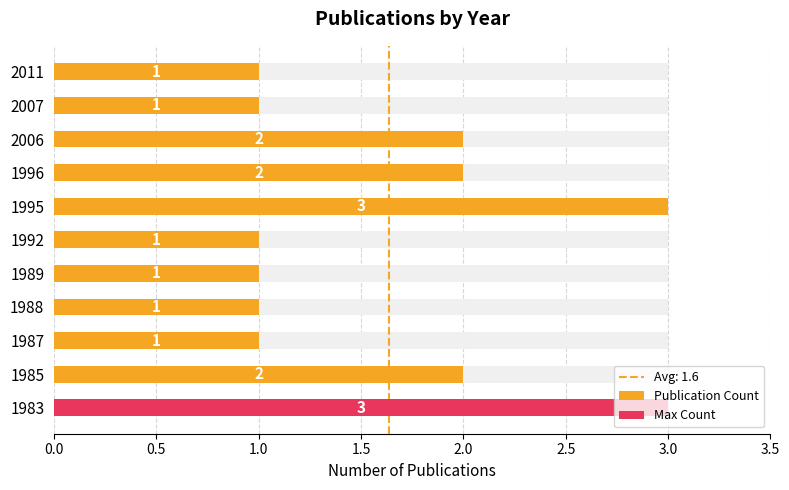

How many categories are shown in the chart?

11